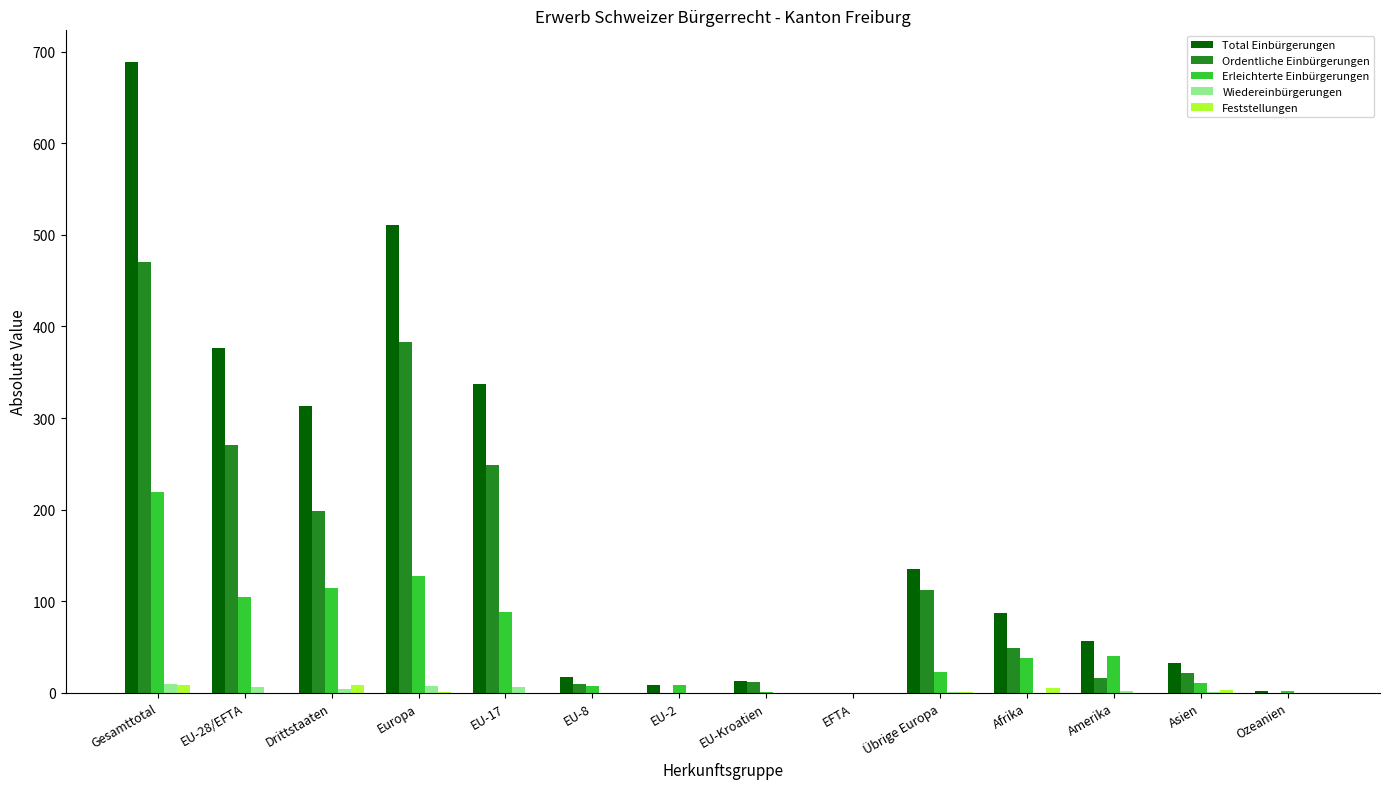

What is the sum of the Erleichterte Einbürgerungen values at EU-17 and Drittstaaten?

202